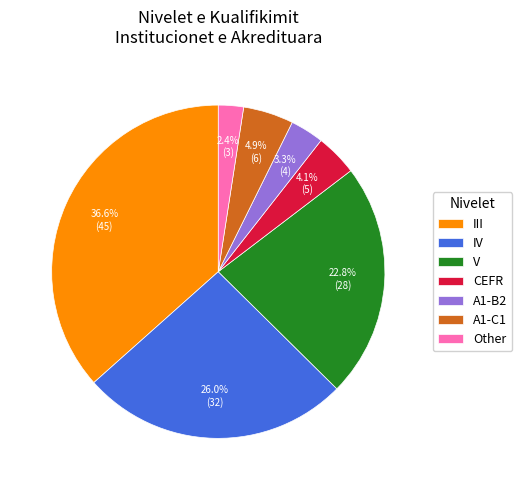

Is it true that IV is 31% of the pie?

False